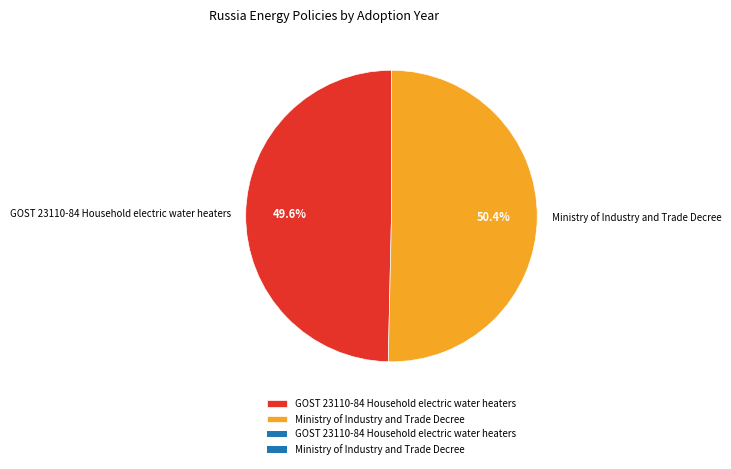

To the nearest percent, what portion does Ministry of Industry and Trade Decree represent?

50%